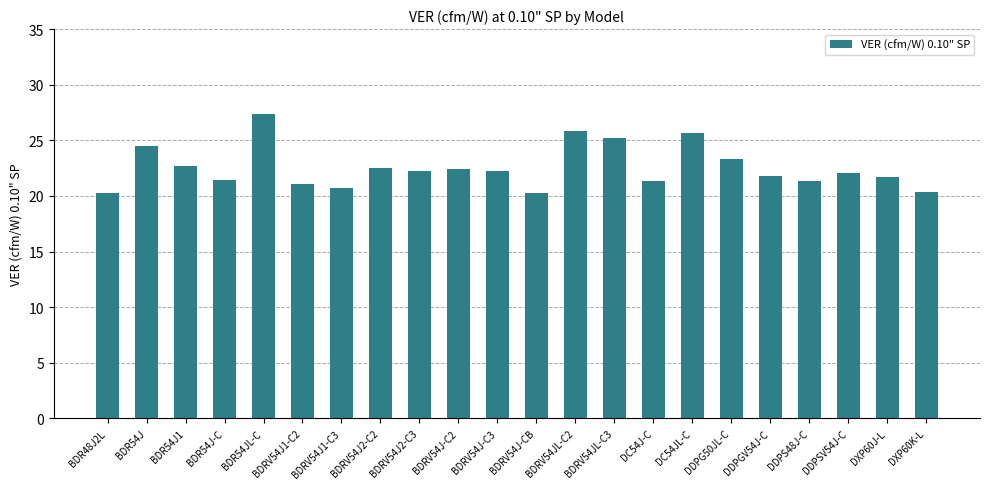

What is the label of the 7th bar from the right?

DC54JL-C